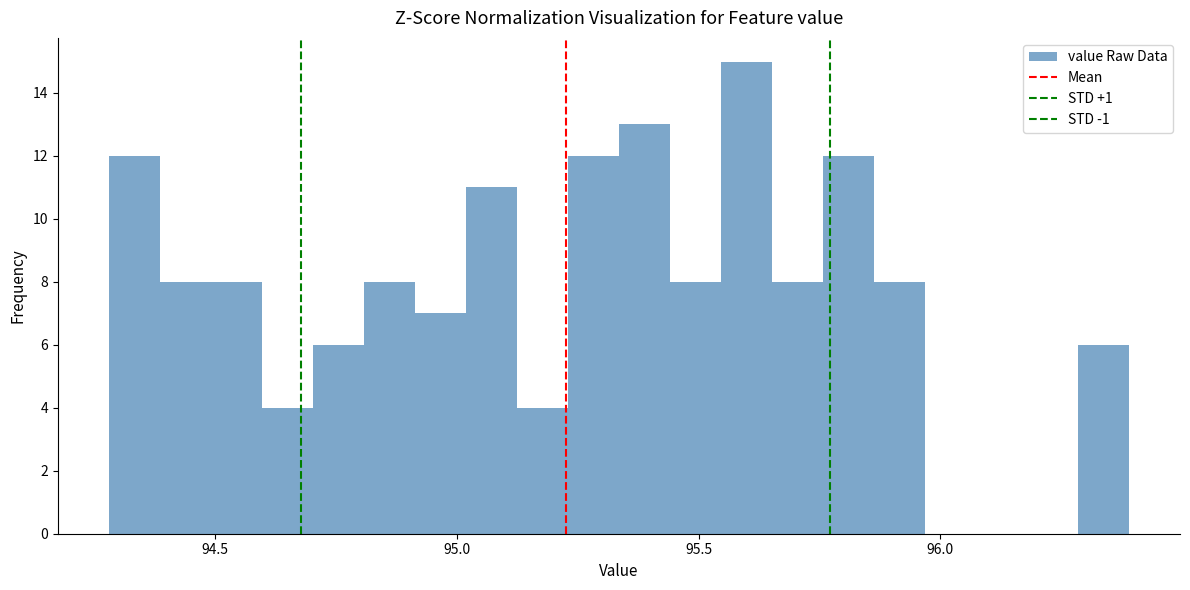

Around what value on the x-axis is the tallest bar? Give the approximate position of its centre, as read against the axis.

95.60